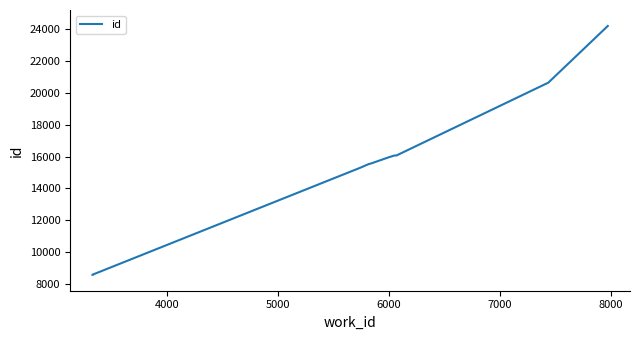

The chart shows a value of 2639 at 4000. True or false?

False